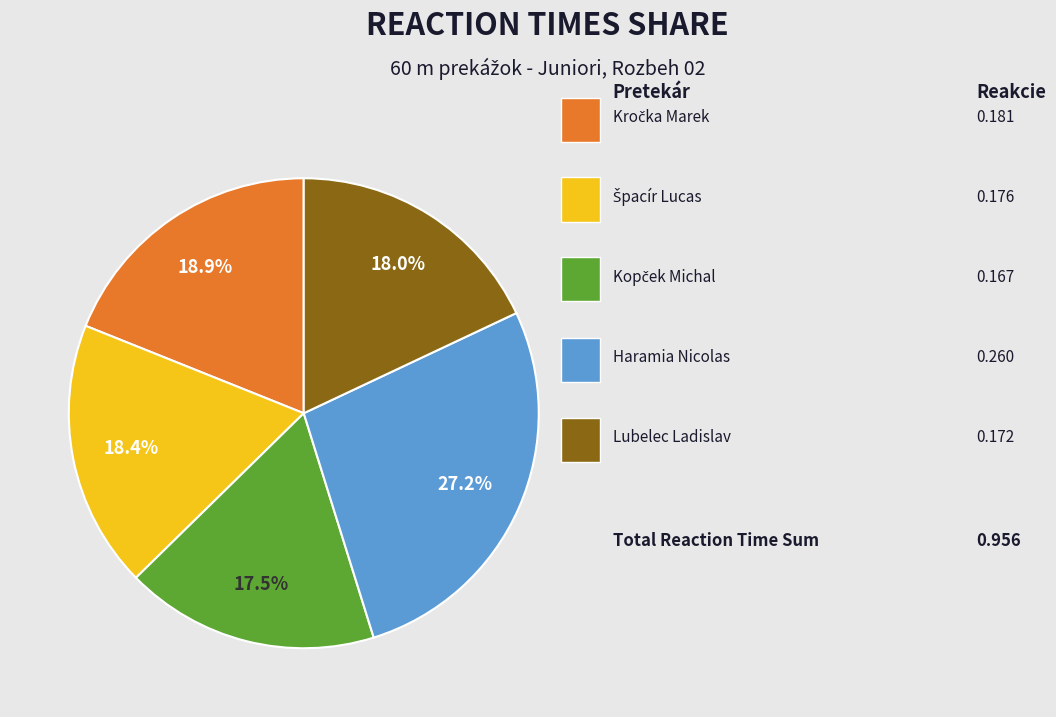

Is there any slice that represents more than half of the pie?

No